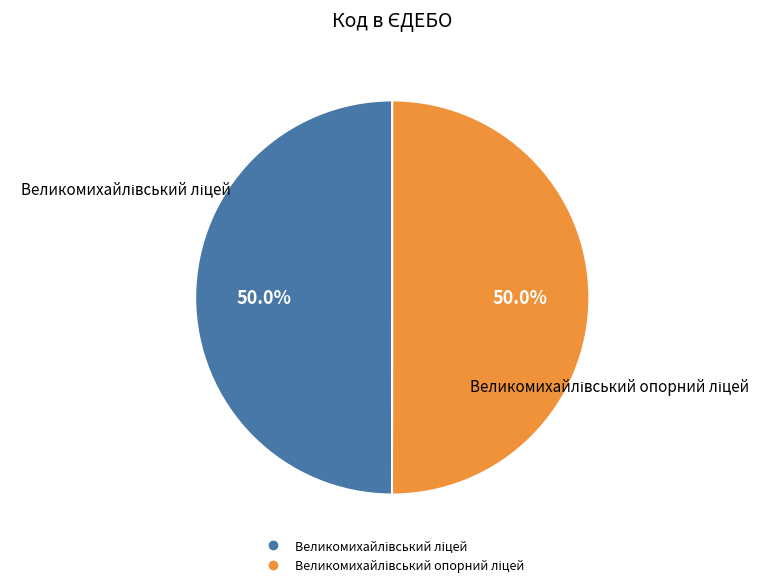

How many slices are in this pie chart?

2